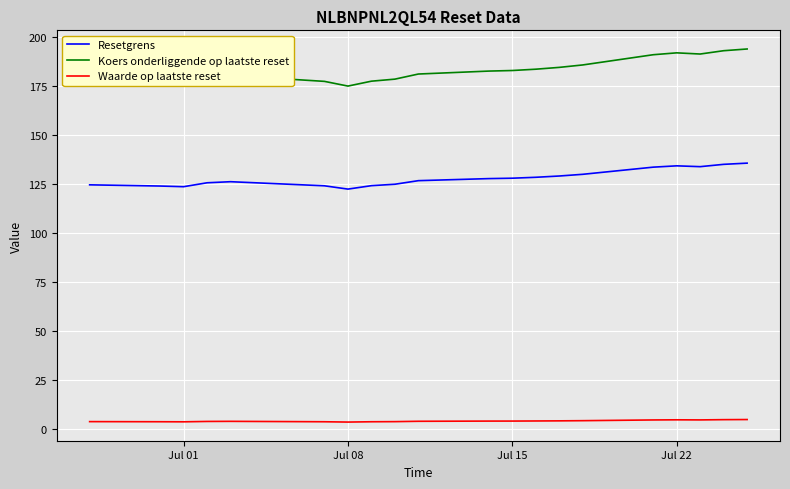

What are all the series names shown in the legend?

Resetgrens, Koers onderliggende op laatste reset, Waarde op laatste reset